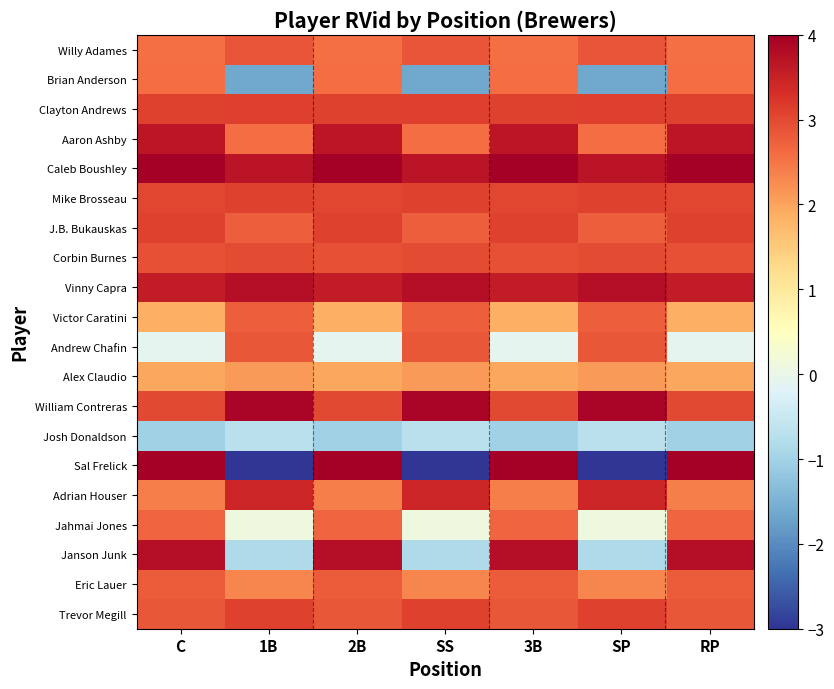

At which category is the sum across all series the highest?

C